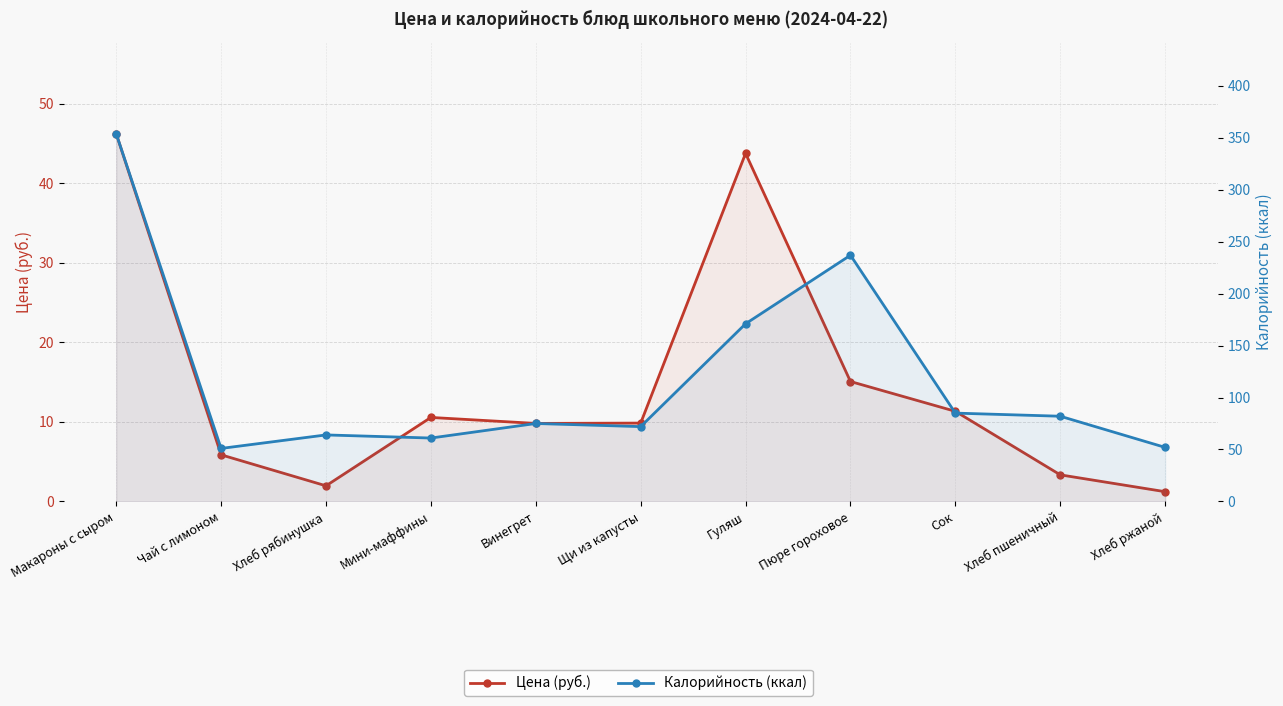

Is the value of Калорийность (ккал) at Щи из капусты greater than the value of Цена (руб.) at Хлеб пшеничный?

Yes